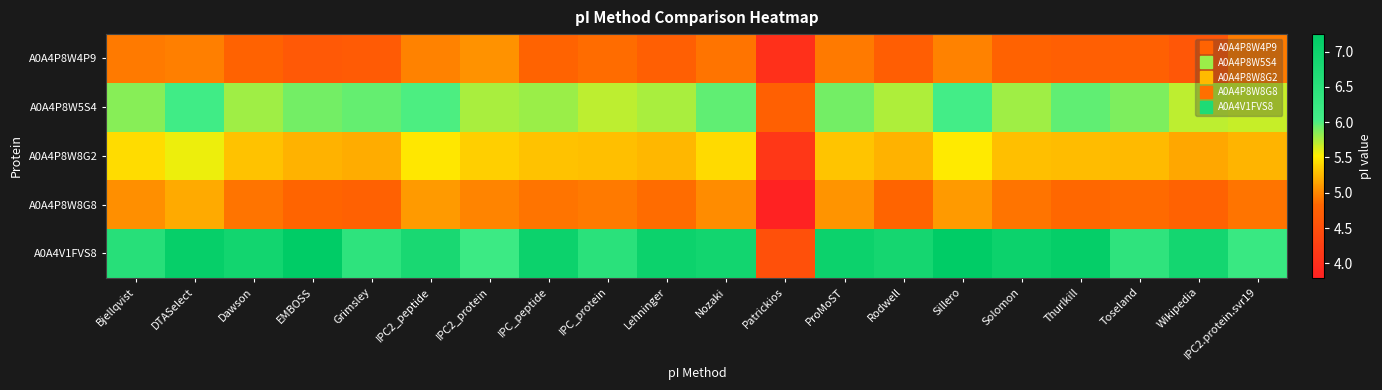

Reading left to right, transcribe all the data shown in this chart.

A0A4P8W4P9: Bjellqvist=4.9	DTASelect=5.0	Dawson=4.8	EMBOSS=4.6	Grimsley=4.7	IPC2_peptide=5.0	IPC2_protein=5.1	IPC_peptide=4.8	IPC_protein=4.9	Lehninger=4.7	Nozaki=4.9	Patrickios=4.0	ProMoST=4.9	Rodwell=4.7	Sillero=5.0	Solomon=4.8	Thurlkill=4.7	Toseland=4.7	Wikipedia=4.6	IPC2.protein.svr19=5.0
A0A4P8W5S4: Bjellqvist=5.9	DTASelect=6.1	Dawson=5.8	EMBOSS=5.9	Grimsley=5.9	IPC2_peptide=6.0	IPC2_protein=5.8	IPC_peptide=5.8	IPC_protein=5.7	Lehninger=5.8	Nozaki=6.0	Patrickios=4.7	ProMoST=5.9	Rodwell=5.7	Sillero=6.0	Solomon=5.8	Thurlkill=6.0	Toseland=5.9	Wikipedia=5.7	IPC2.protein.svr19=5.7
A0A4P8W8G2: Bjellqvist=5.4	DTASelect=5.6	Dawson=5.3	EMBOSS=5.2	Grimsley=5.2	IPC2_peptide=5.5	IPC2_protein=5.4	IPC_peptide=5.3	IPC_protein=5.3	Lehninger=5.2	Nozaki=5.4	Patrickios=4.1	ProMoST=5.3	Rodwell=5.2	Sillero=5.5	Solomon=5.3	Thurlkill=5.3	Toseland=5.3	Wikipedia=5.2	IPC2.protein.svr19=5.2
A0A4P8W8G8: Bjellqvist=5.0	DTASelect=5.2	Dawson=4.9	EMBOSS=4.8	Grimsley=4.8	IPC2_peptide=5.1	IPC2_protein=5.0	IPC_peptide=4.9	IPC_protein=4.9	Lehninger=4.9	Nozaki=5.0	Patrickios=3.8	ProMoST=5.1	Rodwell=4.8	Sillero=5.1	Solomon=4.9	Thurlkill=4.8	Toseland=4.9	Wikipedia=4.8	IPC2.protein.svr19=4.9
A0A4V1FVS8: Bjellqvist=6.5	DTASelect=7.1	Dawson=6.9	EMBOSS=7.2	Grimsley=6.4	IPC2_peptide=6.8	IPC2_protein=6.2	IPC_peptide=7.0	IPC_protein=6.5	Lehninger=7.0	Nozaki=6.9	Patrickios=4.5	ProMoST=7.0	Rodwell=6.9	Sillero=7.2	Solomon=7.0	Thurlkill=7.1	Toseland=6.4	Wikipedia=6.9	IPC2.protein.svr19=6.2